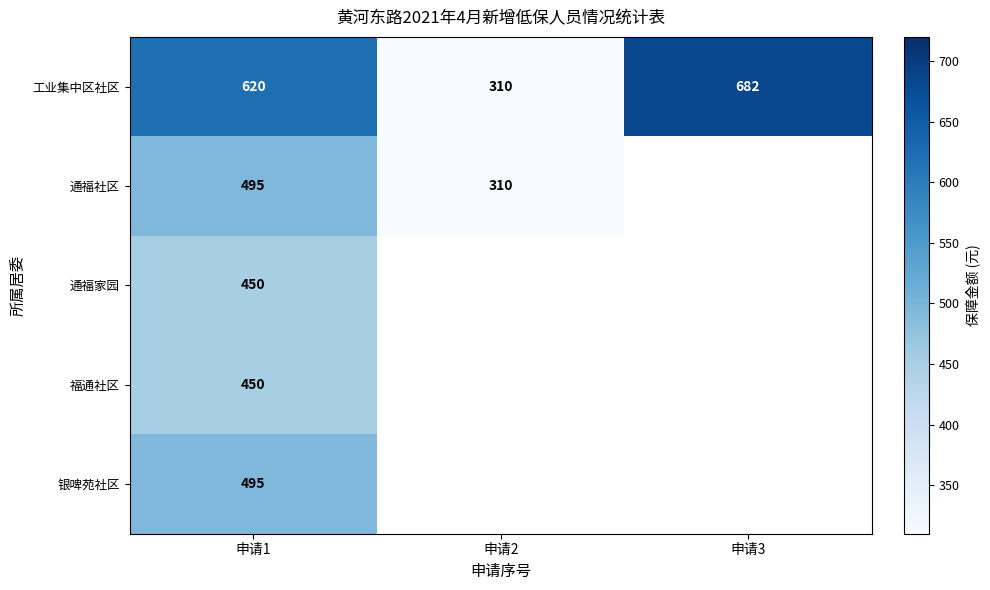

True or false: 工业集中区社区 has a value of 620 at 申请1.

True